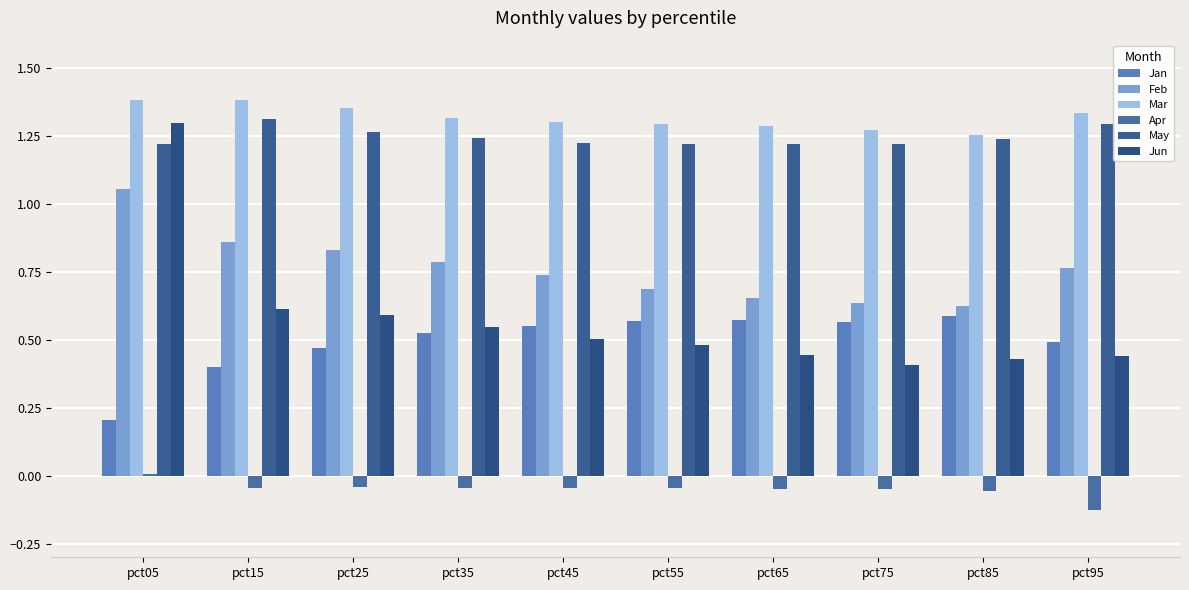

What is the difference between the second highest and second lowest values in the Mar series?

0.1